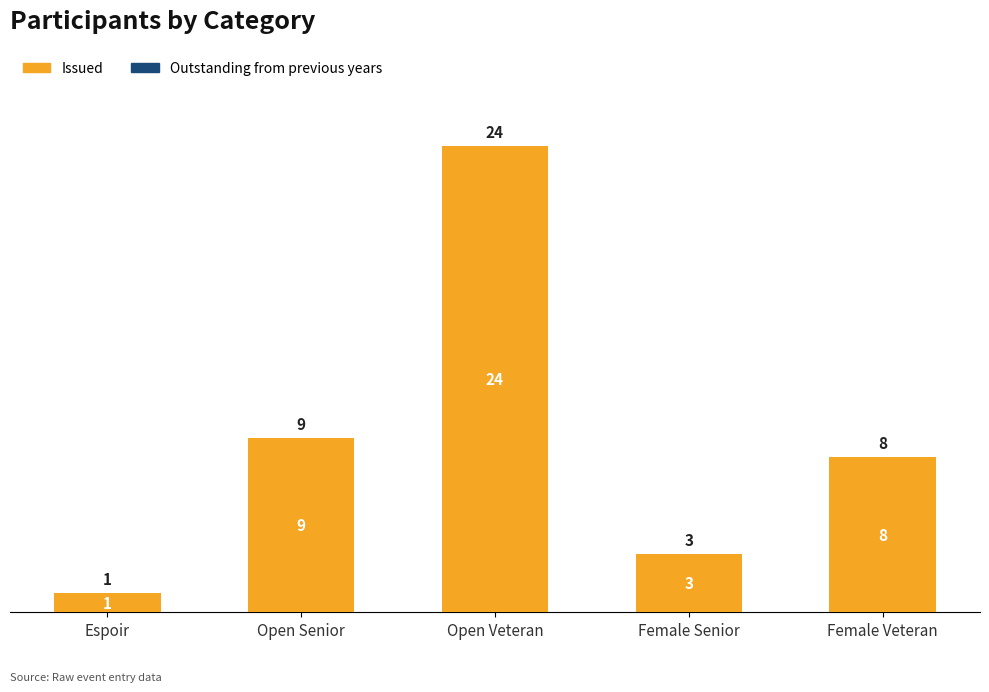

What is the change in value from Open Veteran to Female Veteran?

-16